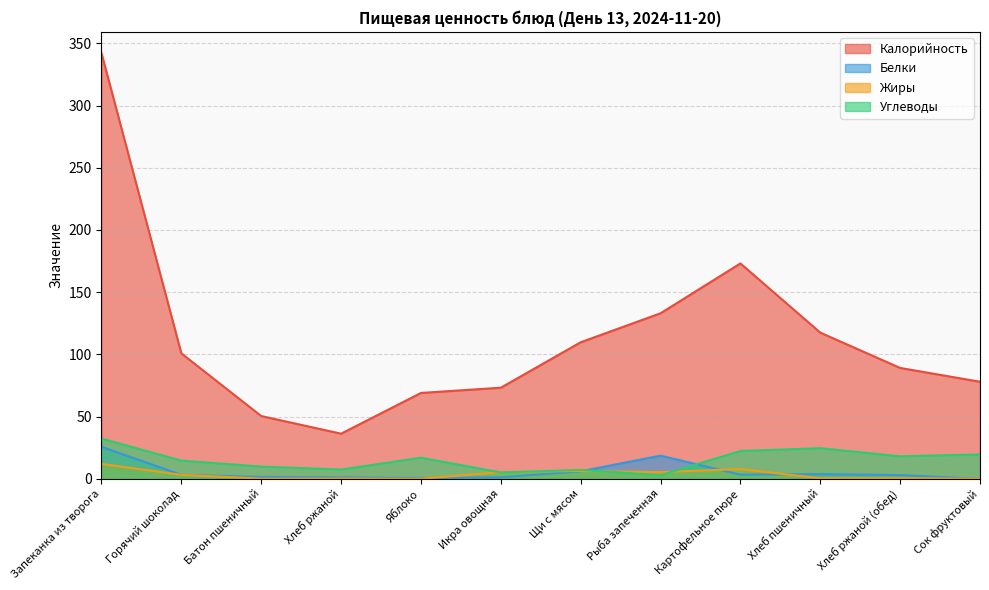

What is the label of the 7th point from the right?

Икра овощная